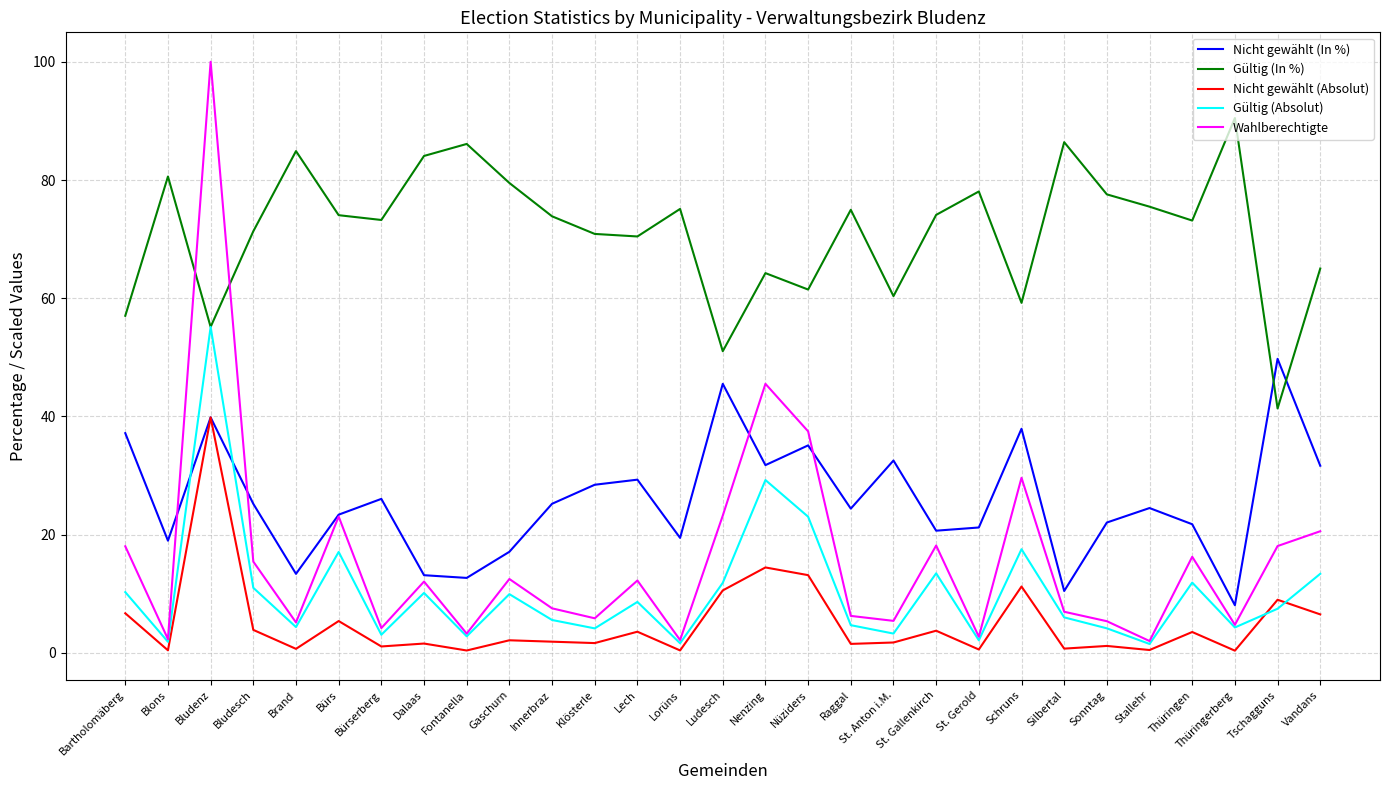

At how many categories does at least one series exceed 18?

29